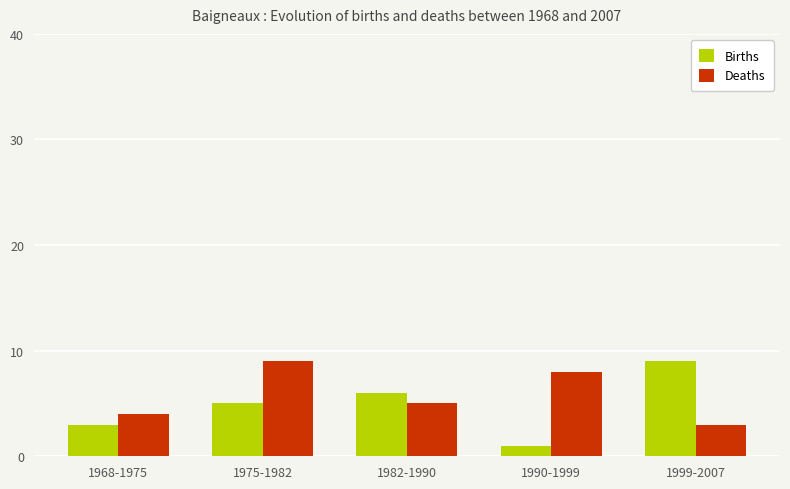

What is the label of the 1st bar from the right?

1999-2007